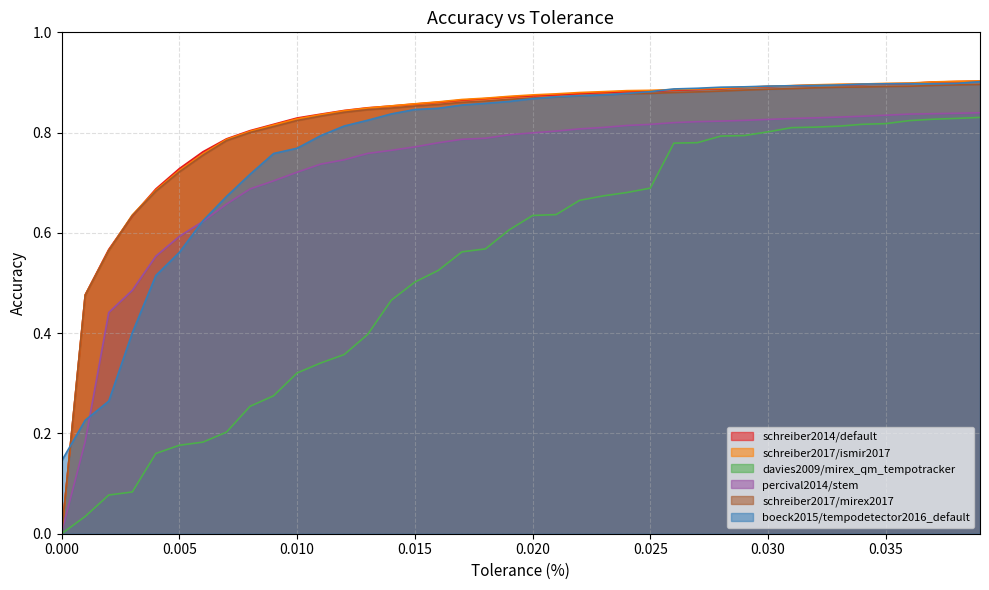

Which series changed the most between 0.014 and 0.035?

davies2009/mirex_qm_tempotracker